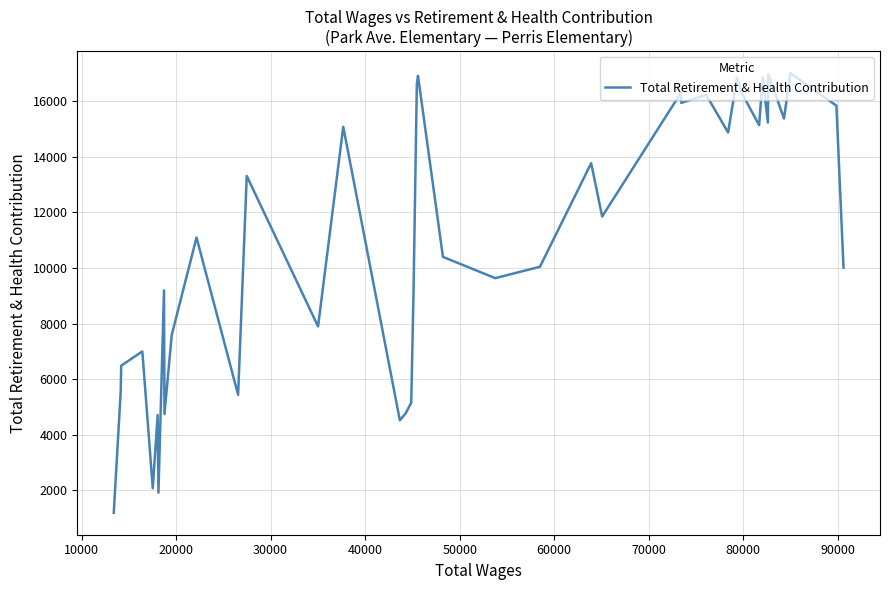

What is the smallest value displayed?

1190